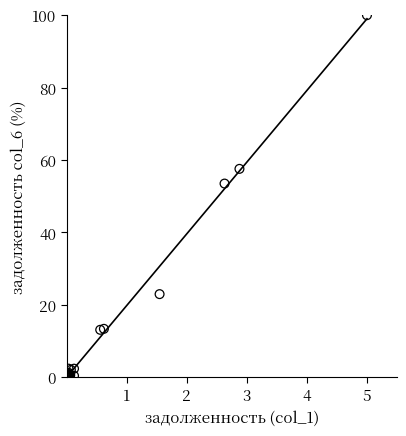

What Y value in the scatter plot is closest to 50?

53.5